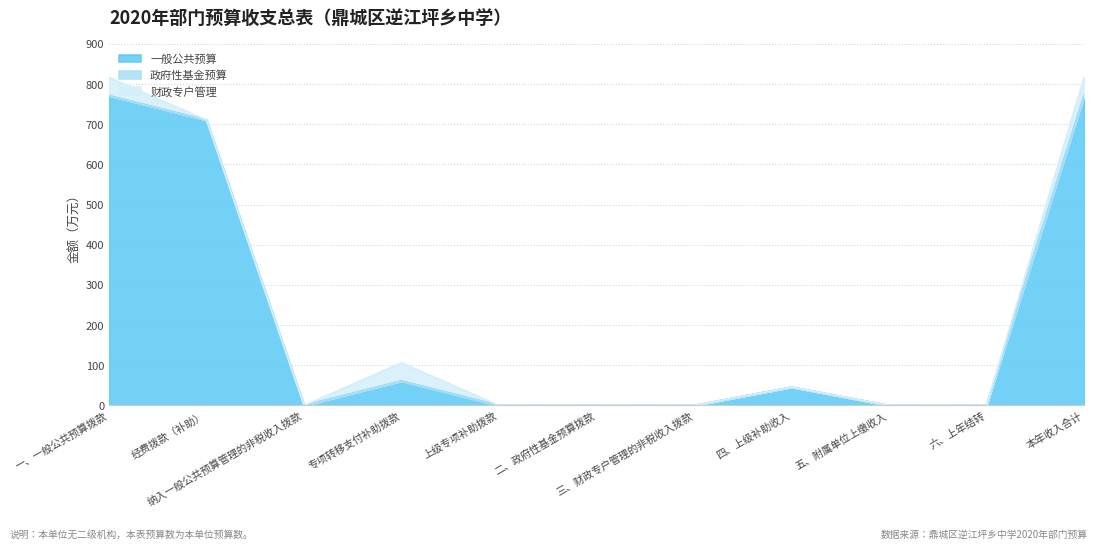

True or false: 一般公共预算 has a value of -398.8 at 六、上年结转.

False